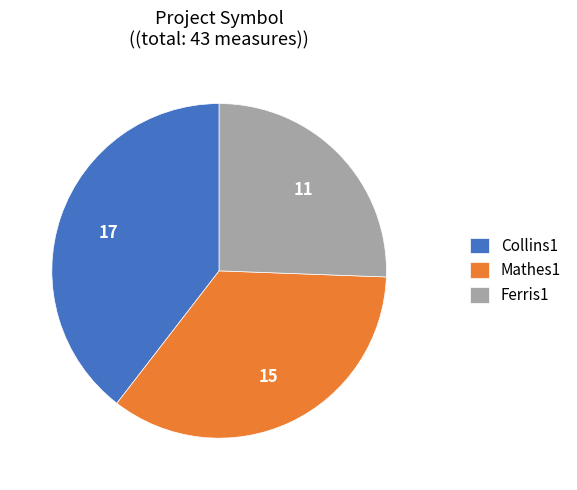

What is the ratio of the value at Ferris1 to the value at Collins1?

0.6